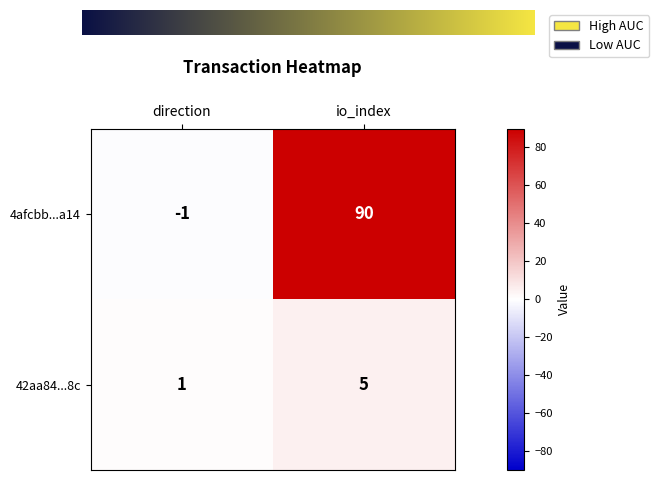

What is the total value across all series at io_index?

95